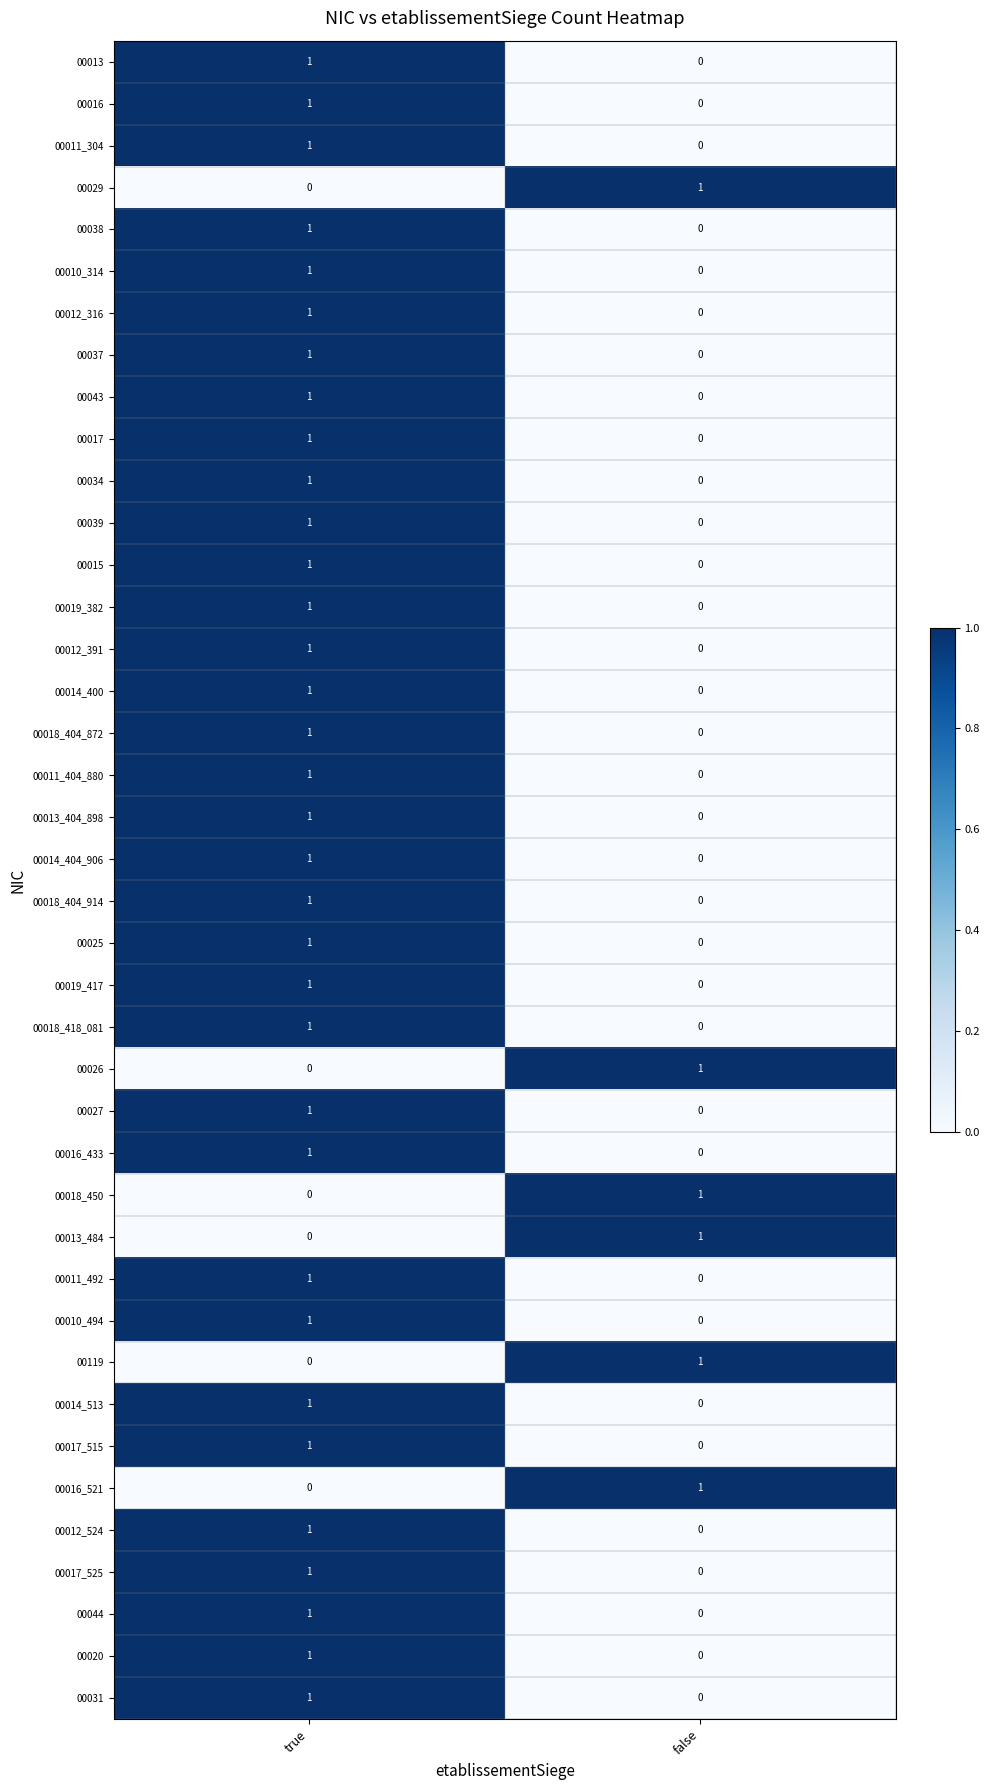

Rank the categories by 00014_400 value from lowest to highest.

false, true